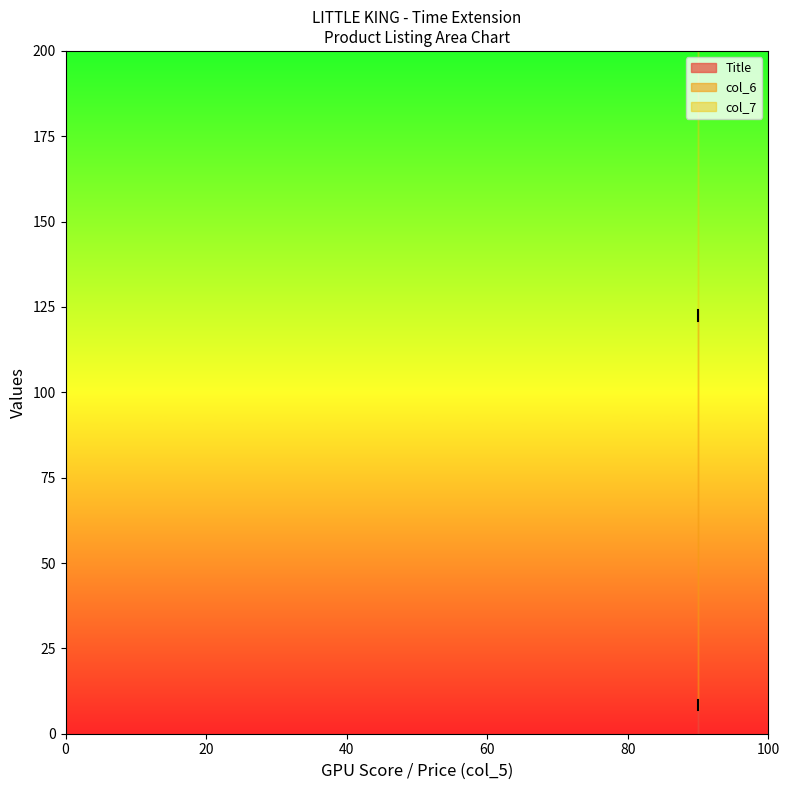

What is the value of the Title point at the 2nd from the left?

7.0